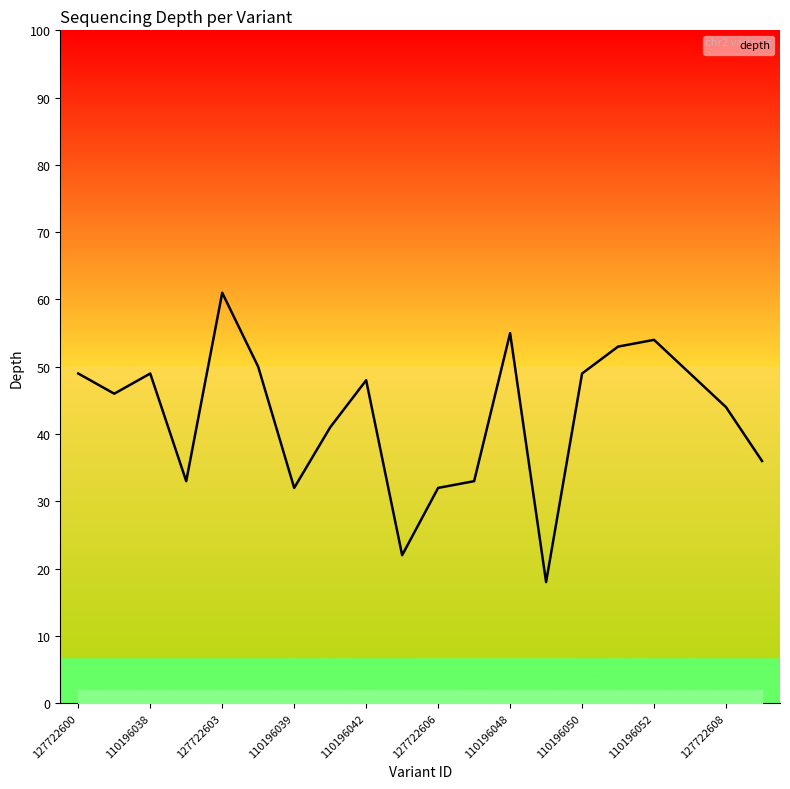

Which category has the lowest value across all series?

13